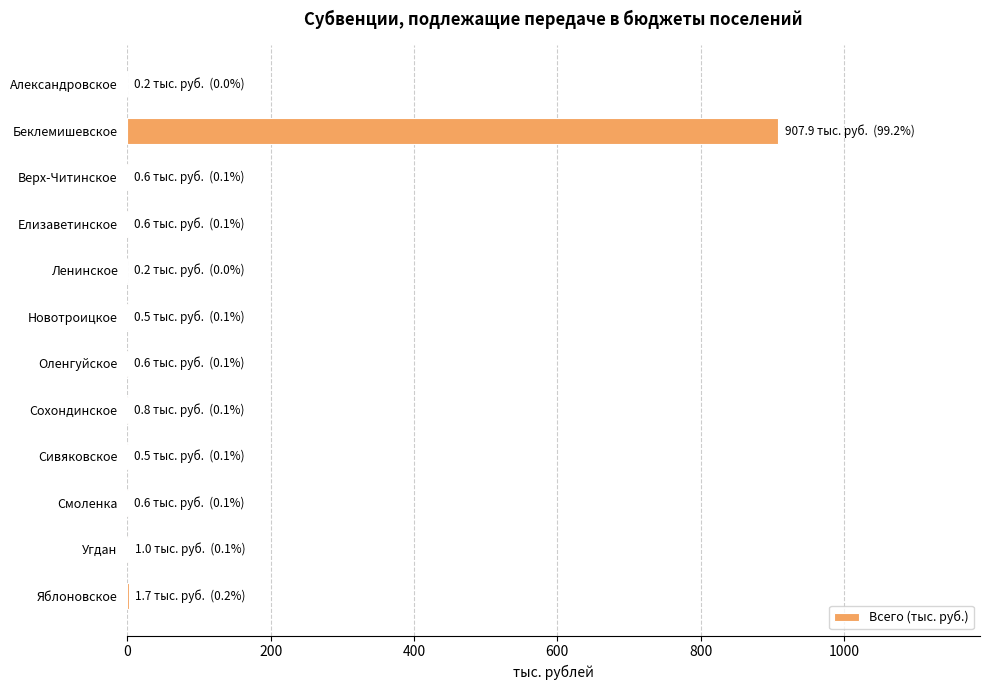

What is the sum of all values?

915.2